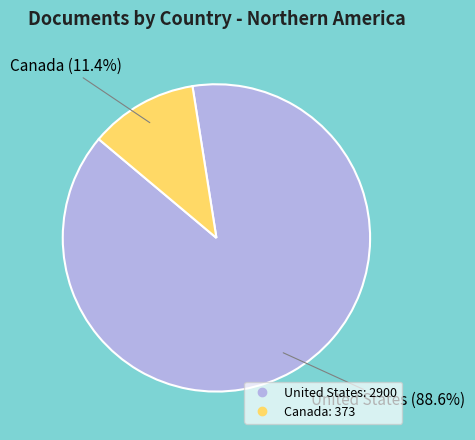

Rank the categories by value from highest to lowest.

United States, Canada